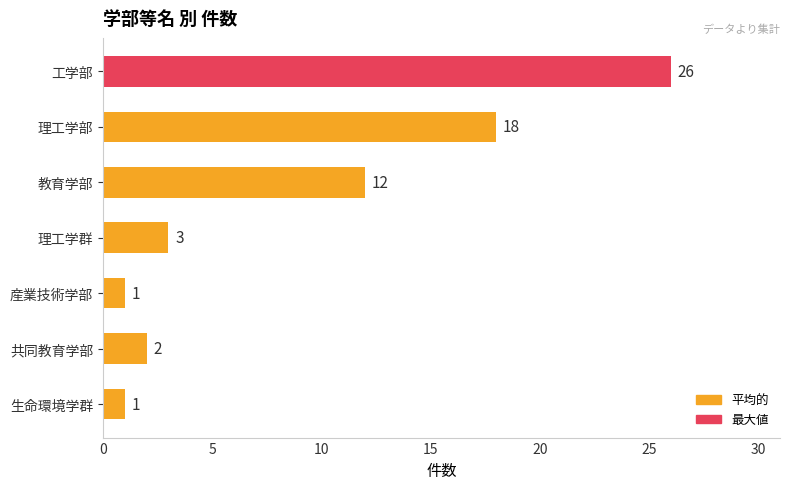

True or false: the data shows 3 at 理工学群.

True